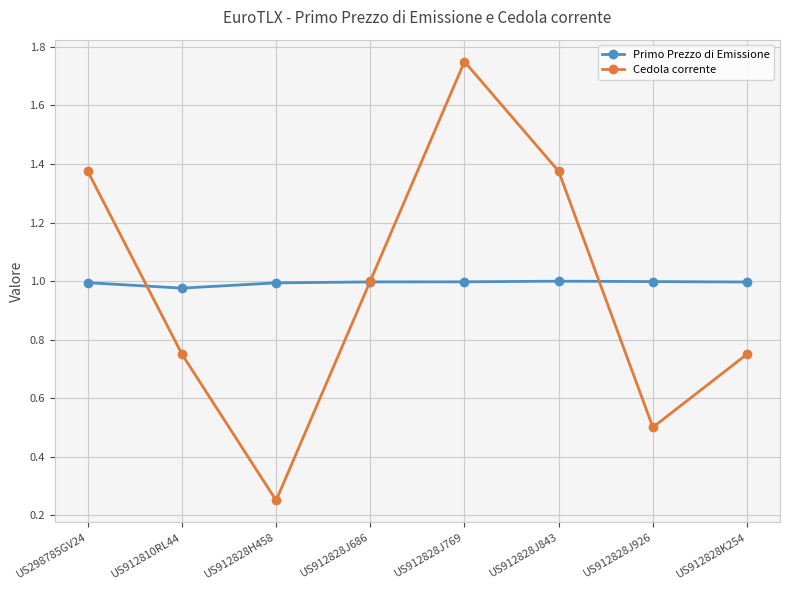

The value of Cedola corrente at US912828J686 is 0.2. True or false?

False